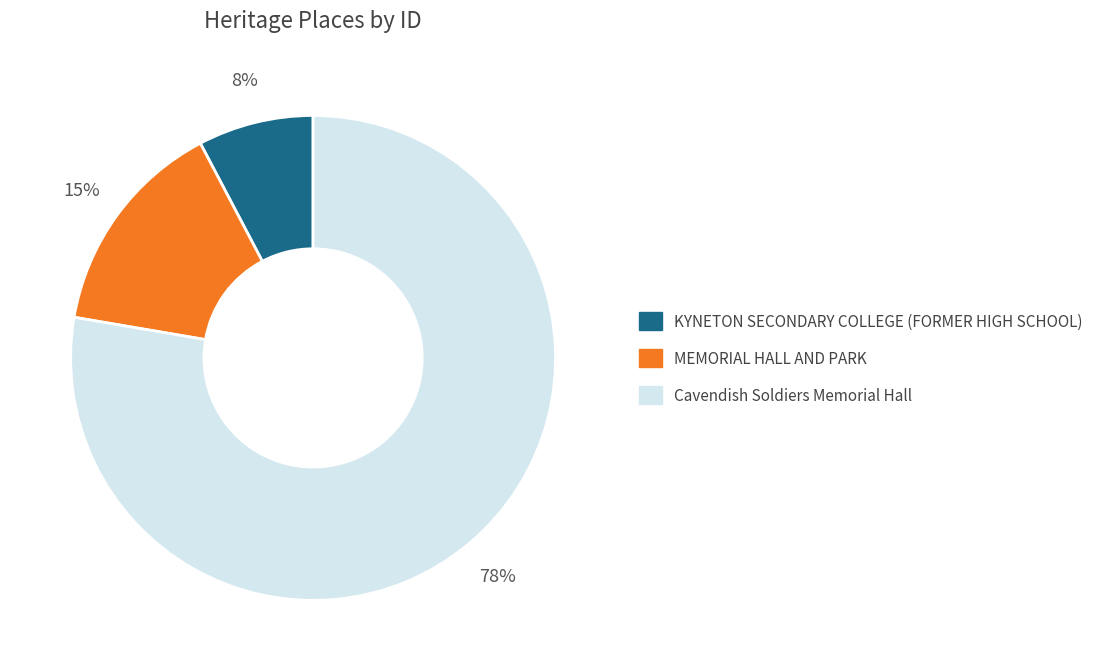

Rank the categories by value from highest to lowest.

Cavendish Soldiers Memorial Hall, MEMORIAL HALL AND PARK, KYNETON SECONDARY COLLEGE (FORMER HIGH SCHOOL)